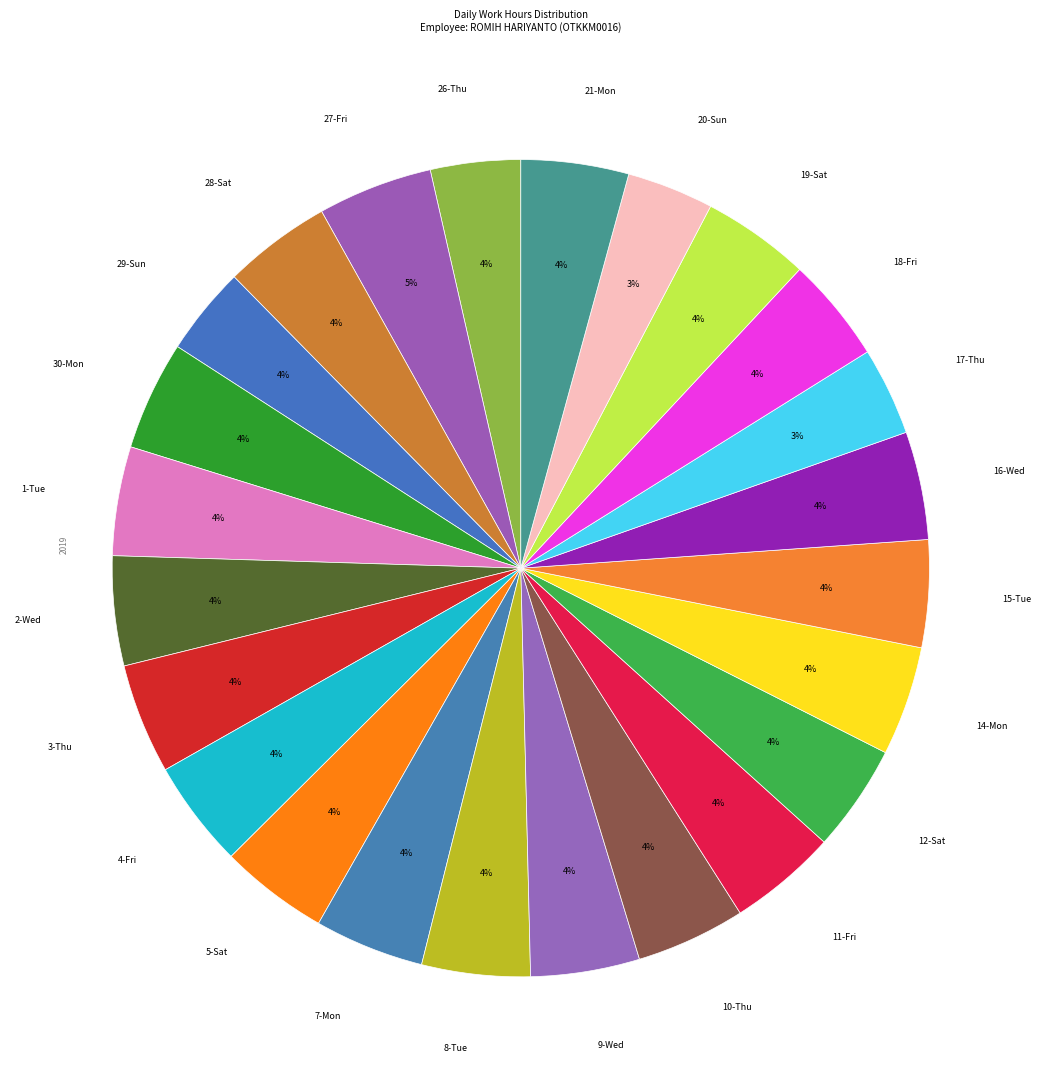

Count the number of slices in the pie.

24